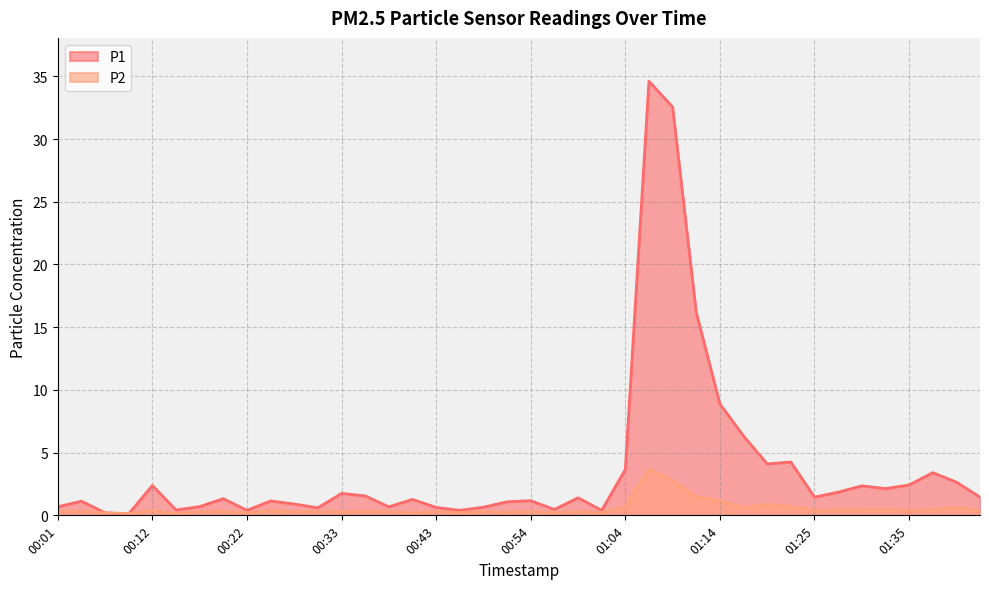

True or false: P1 and P2 intersect in this chart.

False